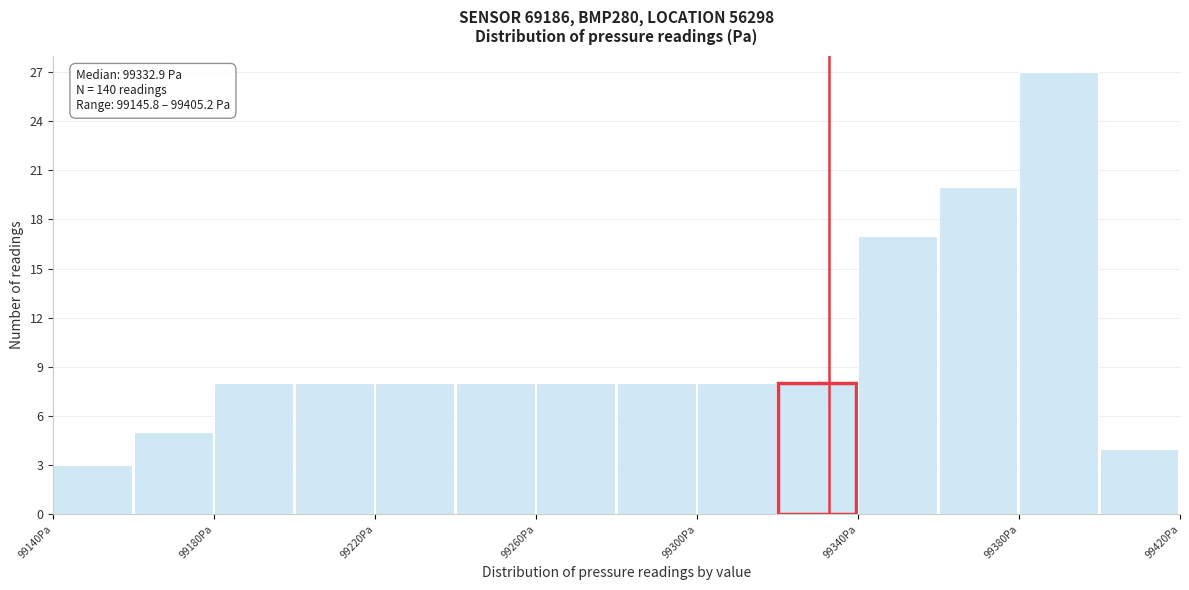

Which range on the x-axis has the tallest bar?

99380 to 99400